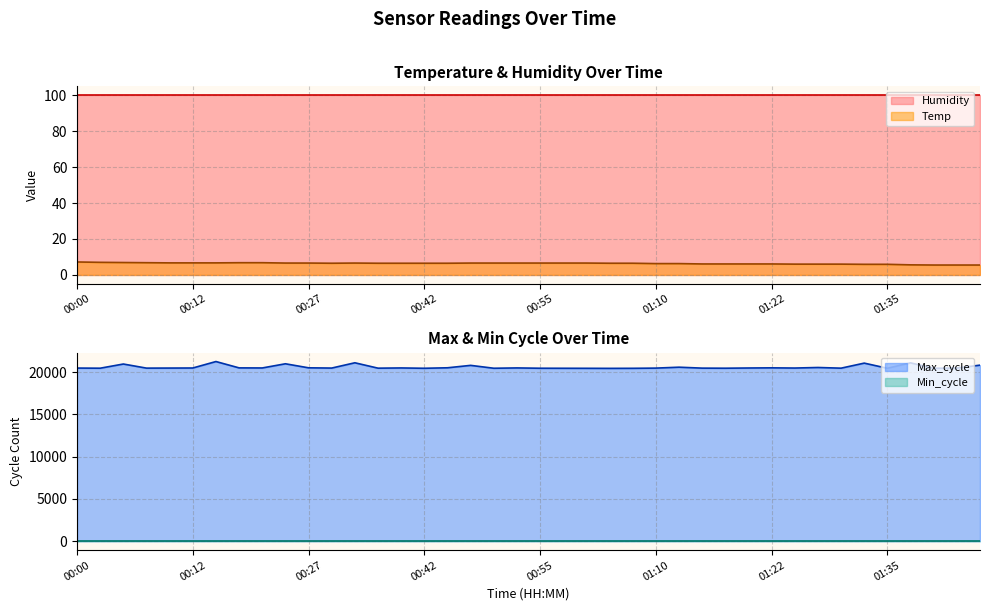

The value of Humidity at 00:27 is 141.8. True or false?

False